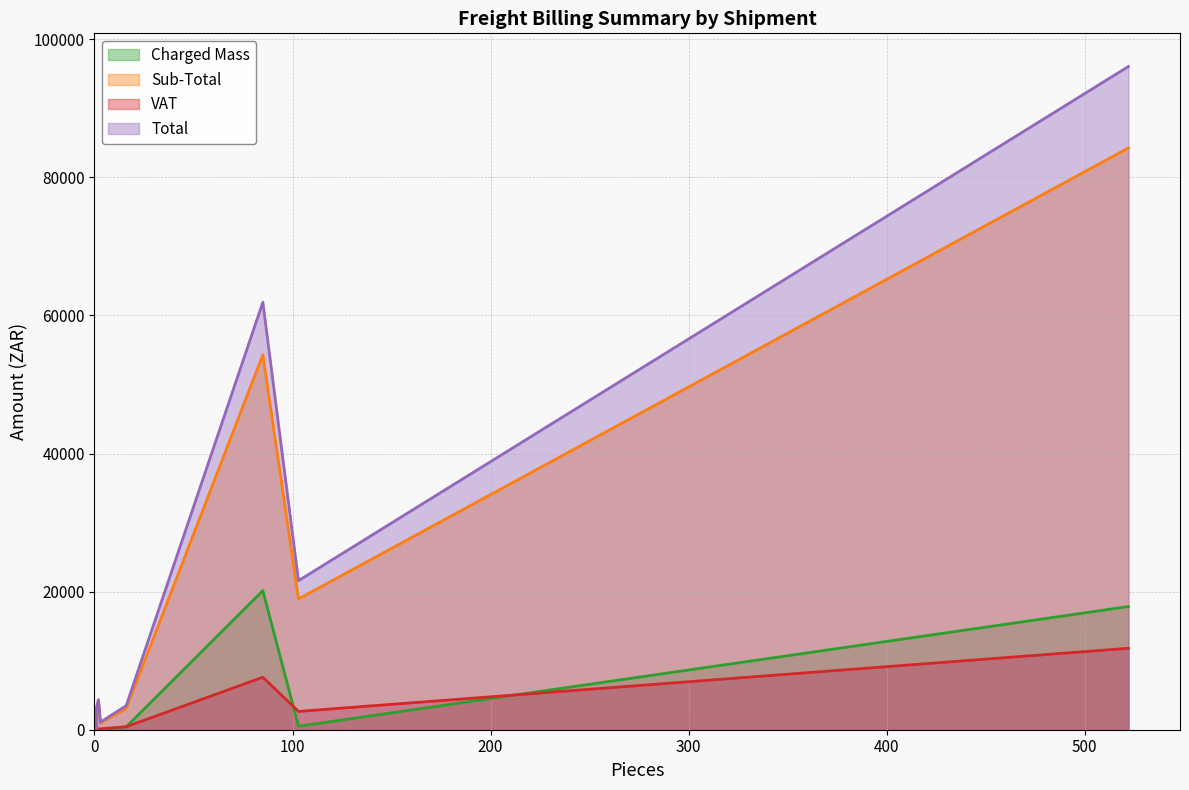

Rank the series by their maximum value, from highest to lowest.

Total, Sub-Total, Charged Mass, VAT